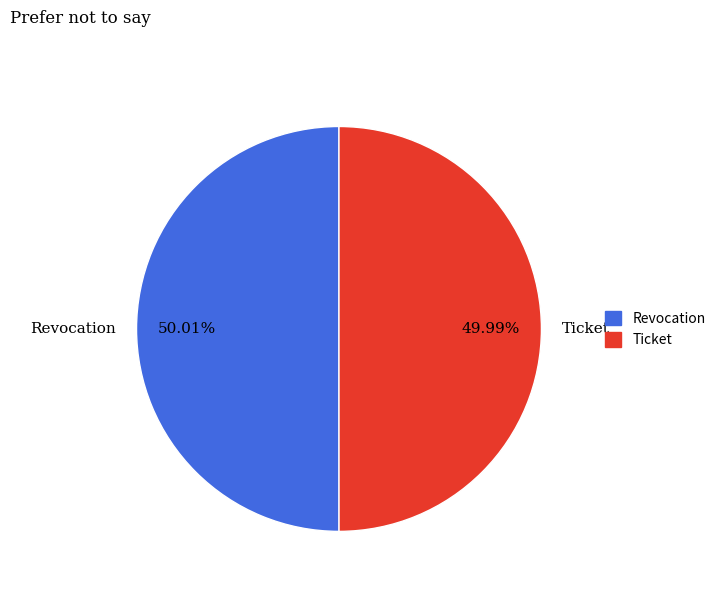

Does any single category account for the majority?

Yes